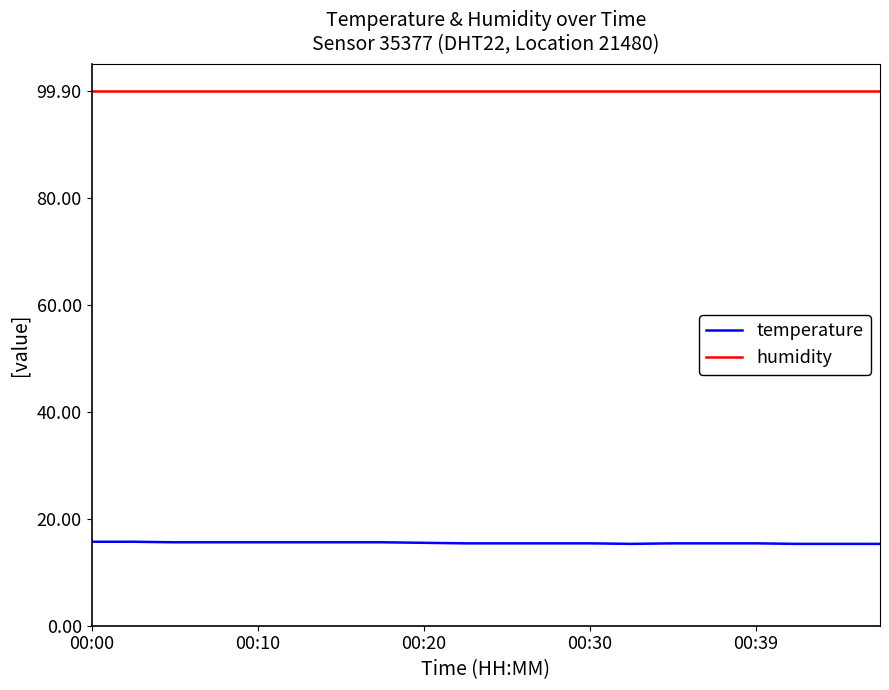

What is the smallest value displayed?

15.3